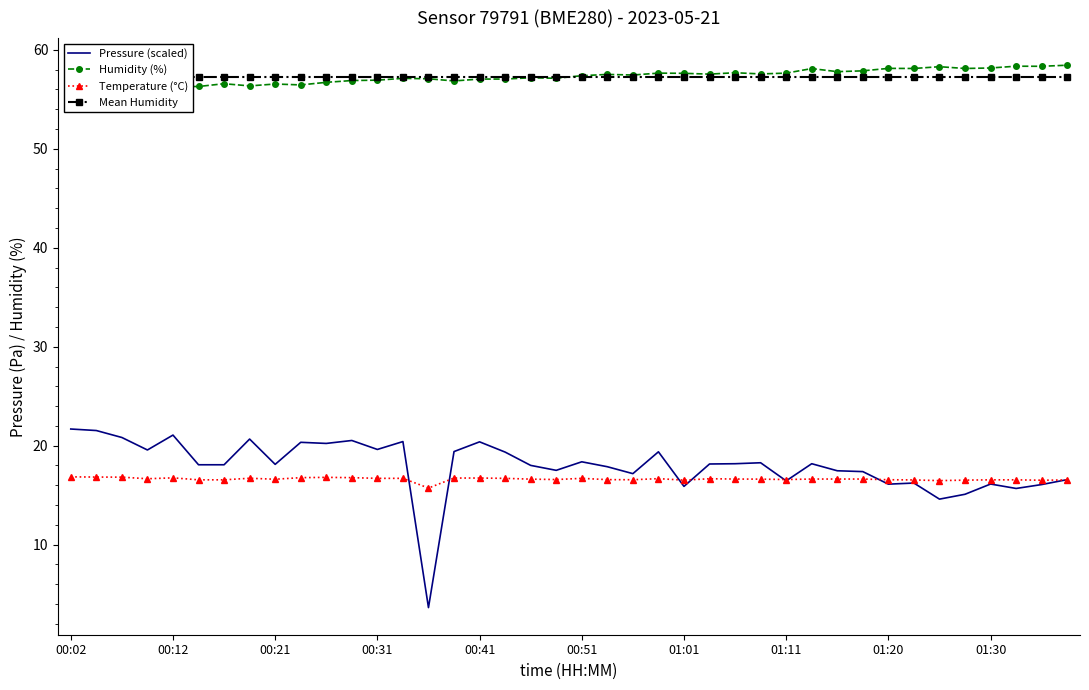

Which series has the largest total across all categories?

Humidity (%)